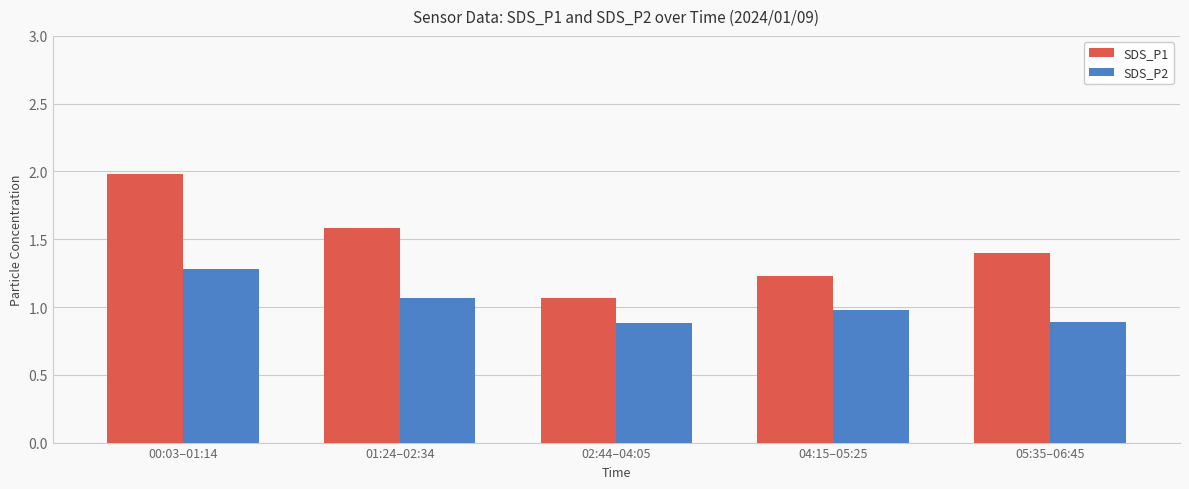

Between 01:24–02:34 and 02:44–04:05, which series saw the biggest shift?

SDS_P1